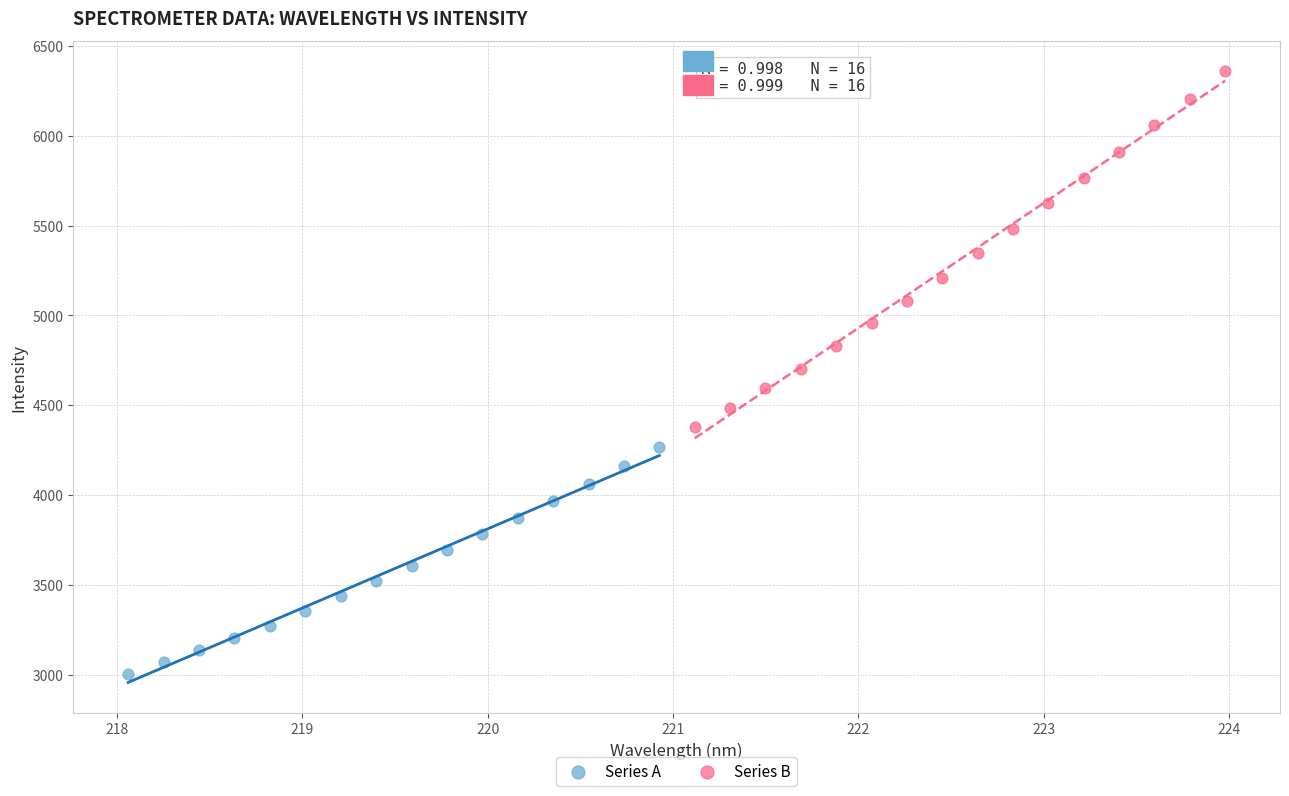

Which series has the widest spread of Y values?

Series B